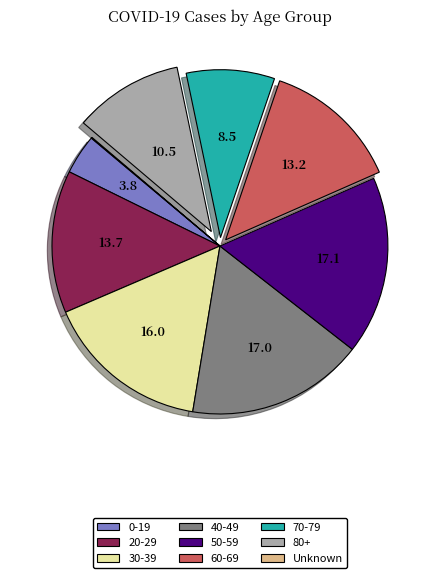

Which has a higher value, 50-59 or 0-19?

50-59